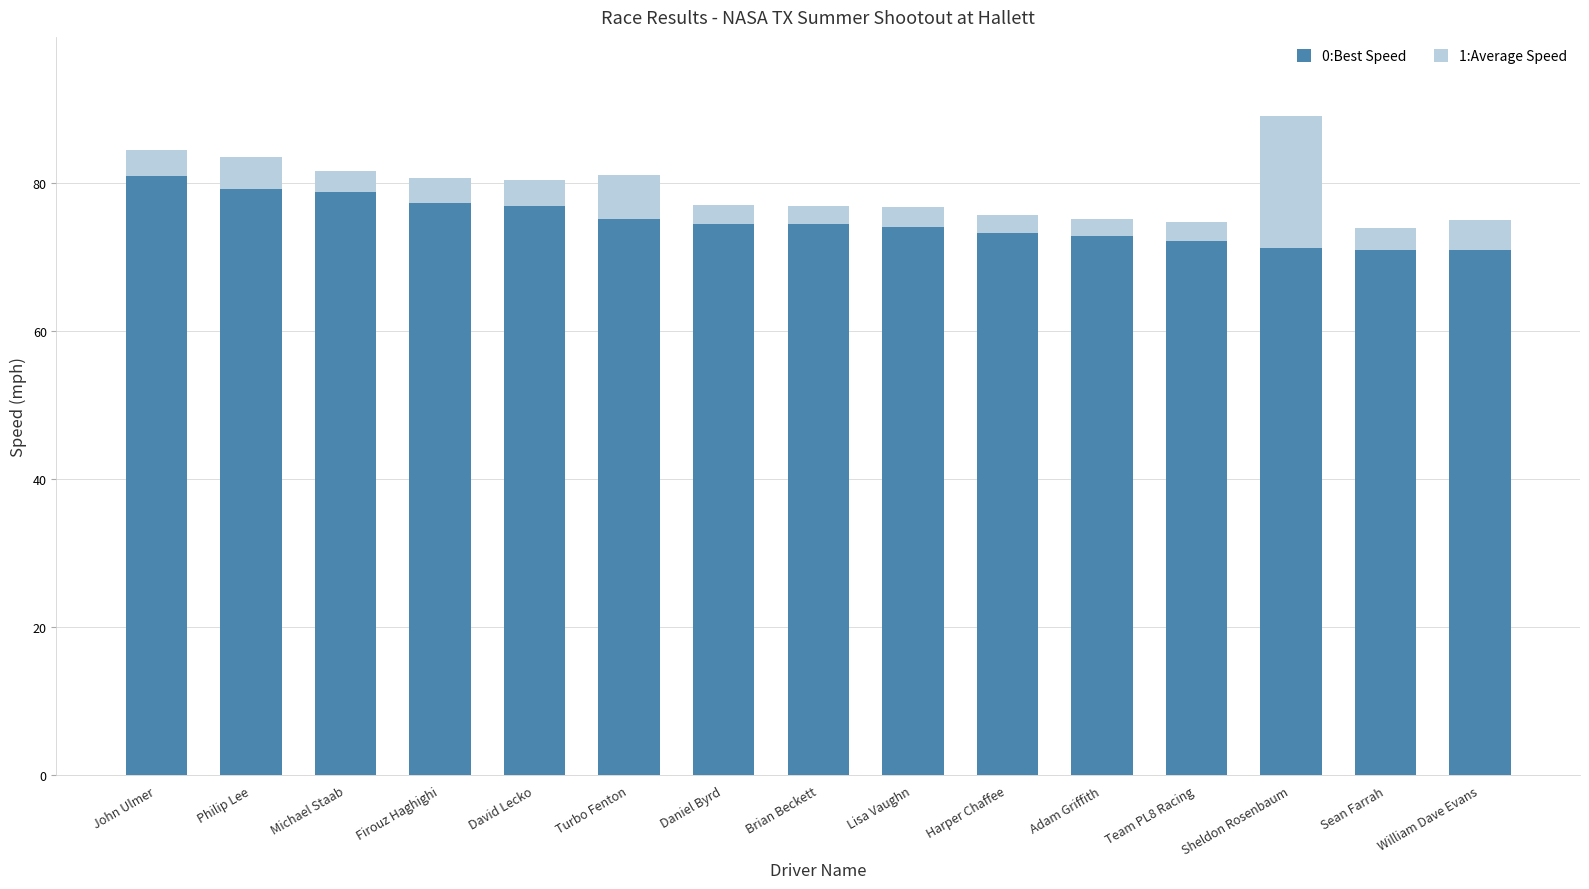

What is the difference between the maximum and minimum values in the 0:Best Speed series?

10.0